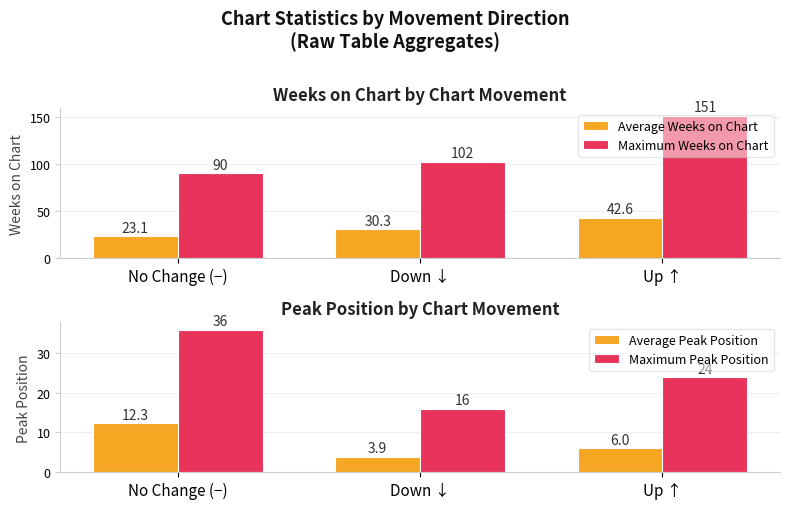

At which category is the sum across all series the highest?

Up ↑